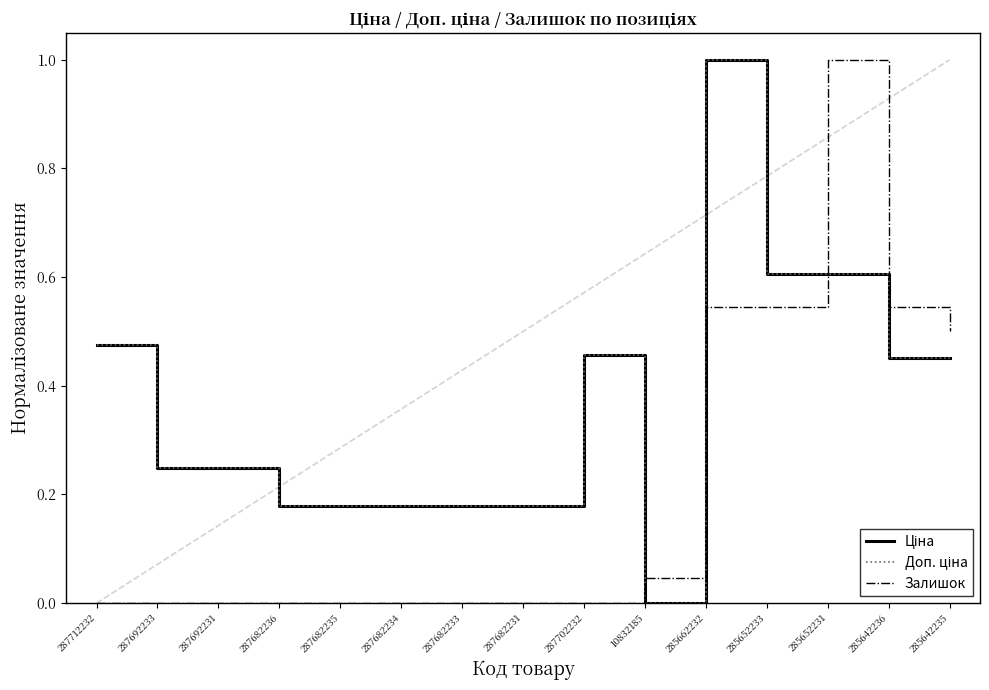

After their last crossing, which series has the higher values: Ціна or Залишок?

Залишок